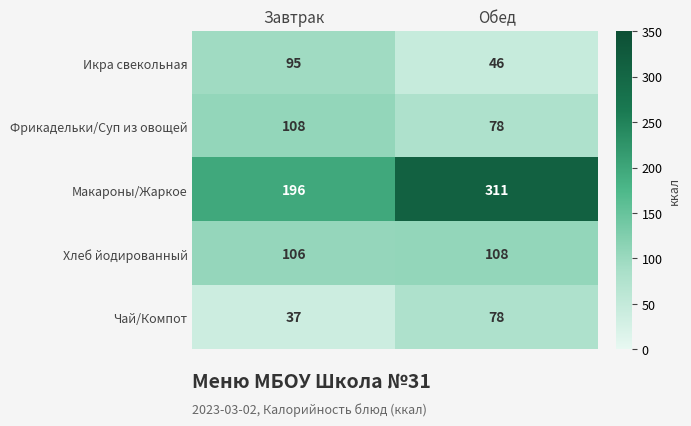

Reading right to left, transcribe all the data shown in this chart.

Икра свекольная: Обед=46	Завтрак=95
Фрикадельки/Суп из овощей: Обед=78	Завтрак=108
Макароны/Жаркое: Обед=311	Завтрак=196
Хлеб йодированный: Обед=108	Завтрак=106
Чай/Компот: Обед=78	Завтрак=37